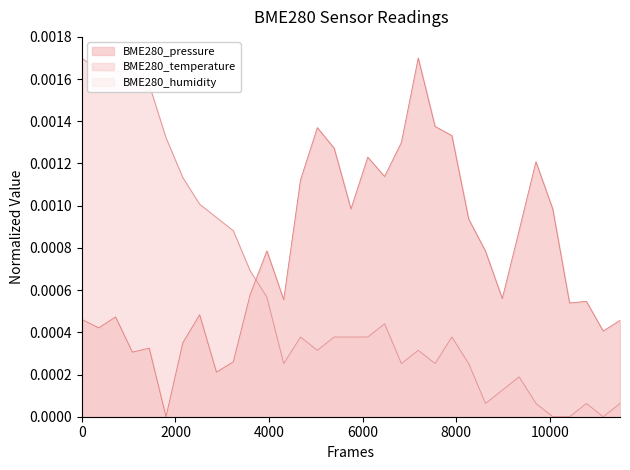

True or false: BME280_temperature and BME280_pressure cross at least once.

True